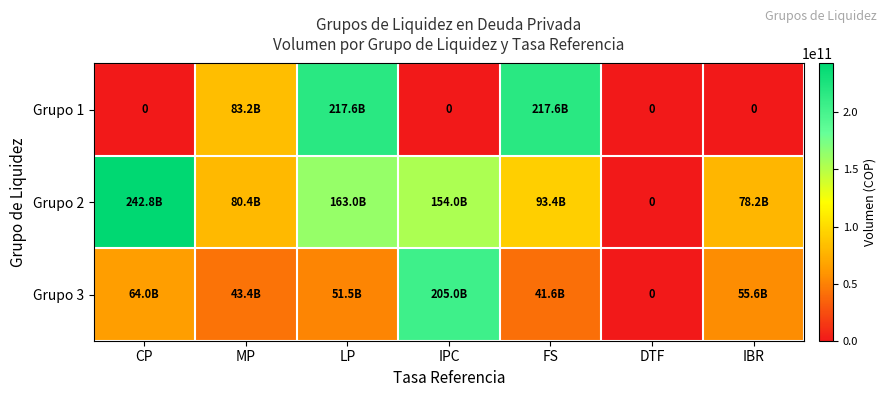

What is the difference between the Grupo 1 values at IBR and MP?

83214939018